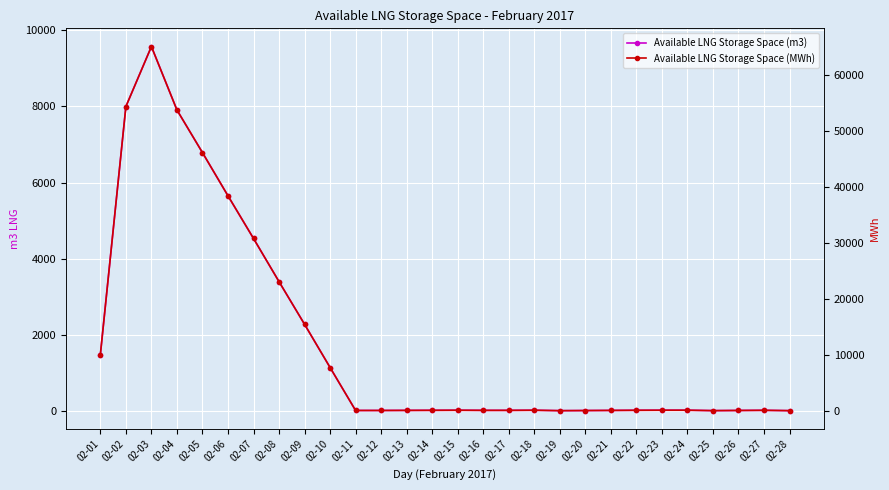

What is the difference between the second highest and second lowest values in the Available LNG Storage Space (m3) series?

7996